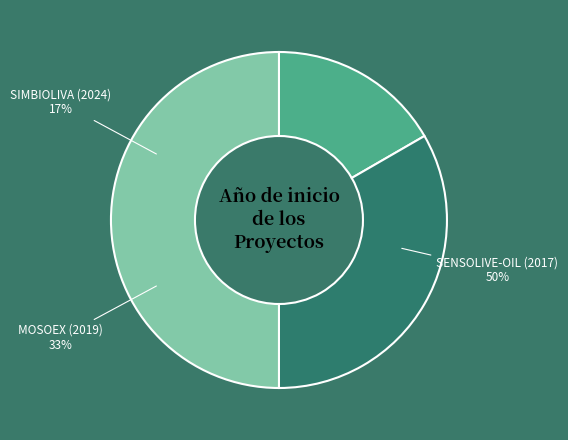

Combined, what portion of the pie is SENSOLIVE-OIL (2017) and SIMBIOLIVA (2024)?

66.7%